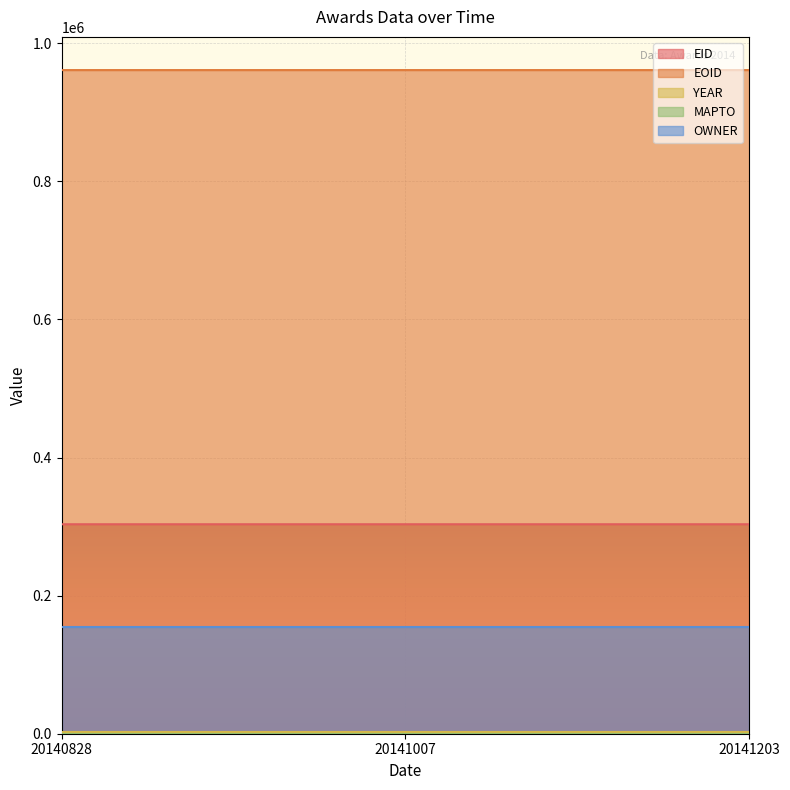

Reading left to right, list all the values displayed in this chart.

EID: 20140828=303400	20141007=303402	20141203=303401
EOID: 20140828=961254	20141007=961255	20141203=961258
YEAR: 20140828=2014	20141007=2014	20141203=2014
MAPTO: 20140828=0	20141007=0	20141203=0
OWNER: 20140828=154272	20141007=154272	20141203=154272